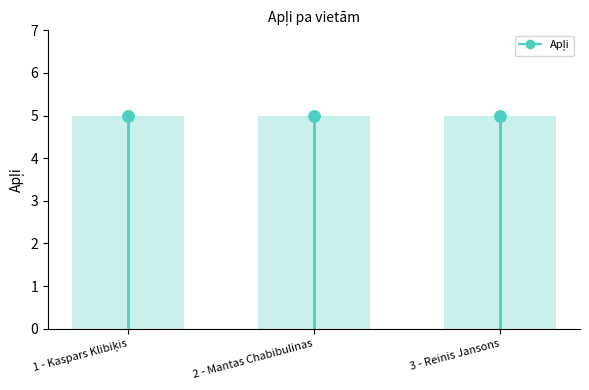

Between 2 - Mantas Chabibulinas and 1 - Kaspars Klibiķis, which is larger?

2 - Mantas Chabibulinas